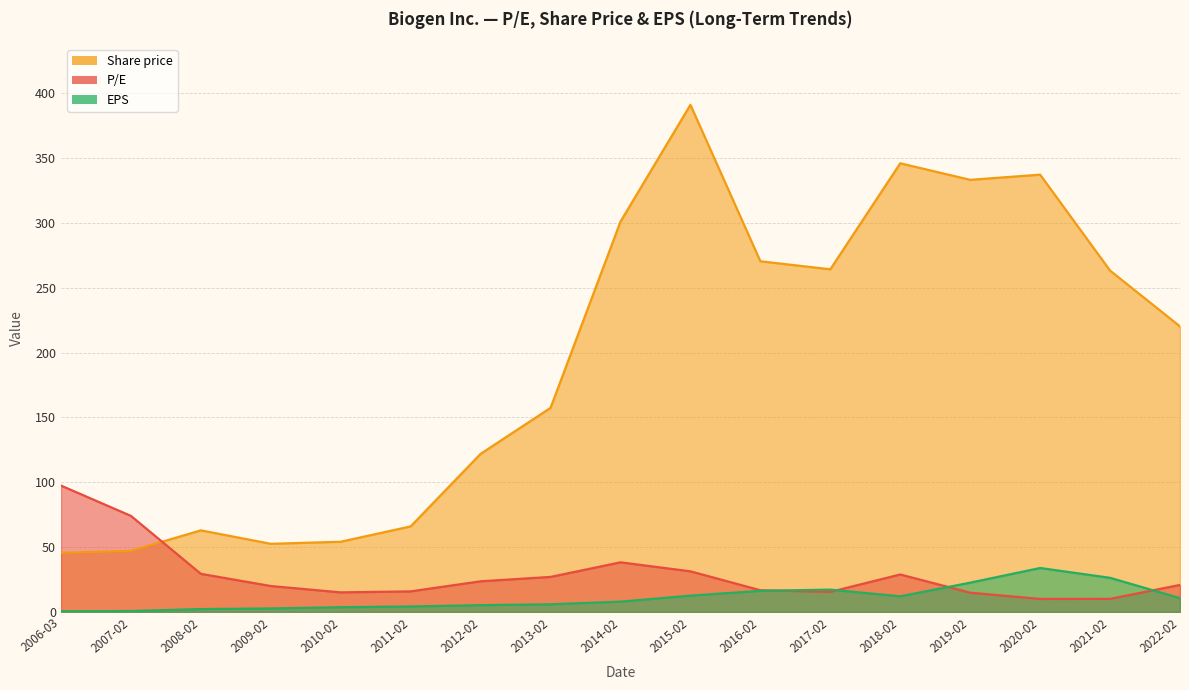

Reading left to right, transcribe all the data shown in this chart.

P/E: 2022-02-03=20.8	2021-02-03=10.0	2020-02-06=10.0	2019-02-06=14.8	2018-02-01=28.8	2017-02-02=15.4	2016-02-03=16.7	2015-02-04=31.3	2014-02-06=38.2	2013-02-05=26.9	2012-02-03=23.6	2011-02-04=15.8	2010-02-09=15.0	2009-02-06=19.9	2008-02-14=29.3	2007-02-21=74.0	2006-03-03=97.4
Share price: 2022-02-03=220.2	2021-02-03=263.2	2020-02-06=337.2	2019-02-06=333.2	2018-02-01=346.0	2017-02-02=264.2	2016-02-03=270.4	2015-02-04=391.1	2014-02-06=301.0	2013-02-05=157.4	2012-02-03=121.9	2011-02-04=65.9	2010-02-09=54.1	2009-02-06=52.5	2008-02-14=62.9	2007-02-21=47.0	2006-03-03=45.5
EPS: 2022-02-03=10.6	2021-02-03=26.3	2020-02-06=33.8	2019-02-06=22.5	2018-02-01=12.0	2017-02-02=17.1	2016-02-03=16.2	2015-02-04=12.5	2014-02-06=7.9	2013-02-05=5.8	2012-02-03=5.2	2011-02-04=4.2	2010-02-09=3.6	2009-02-06=2.6	2008-02-14=2.1	2007-02-21=0.6	2006-03-03=0.5